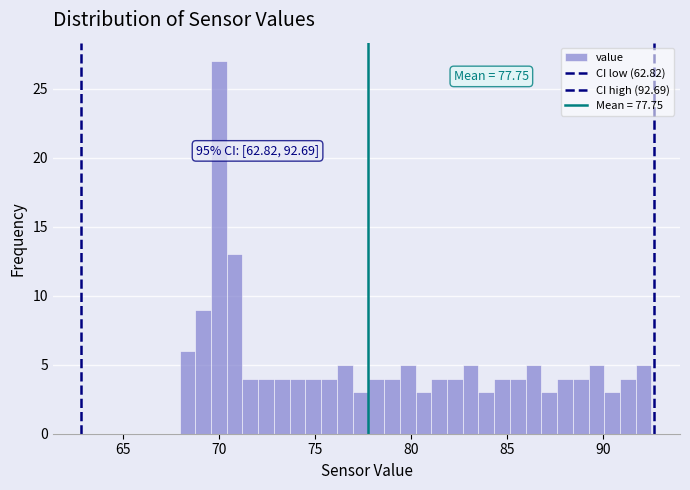

Read against the x-axis, roughly where is the centre of the tallest bar?

70.0